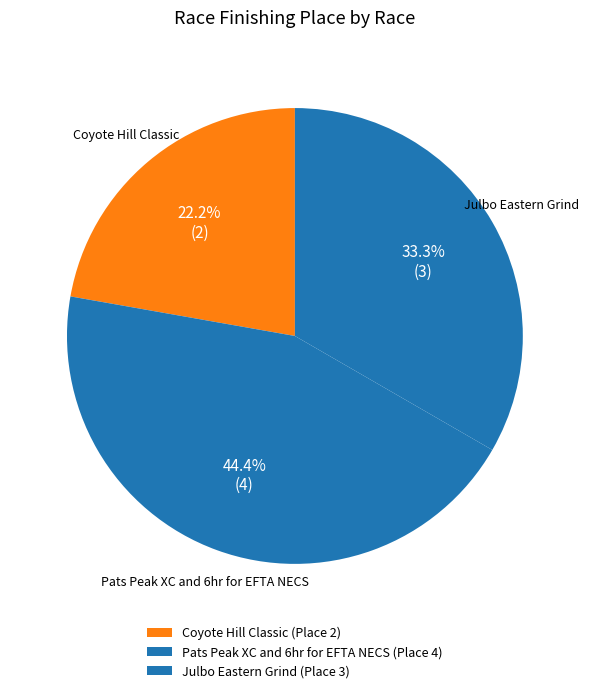

What is the smallest slice in the pie chart?

Coyote Hill Classic